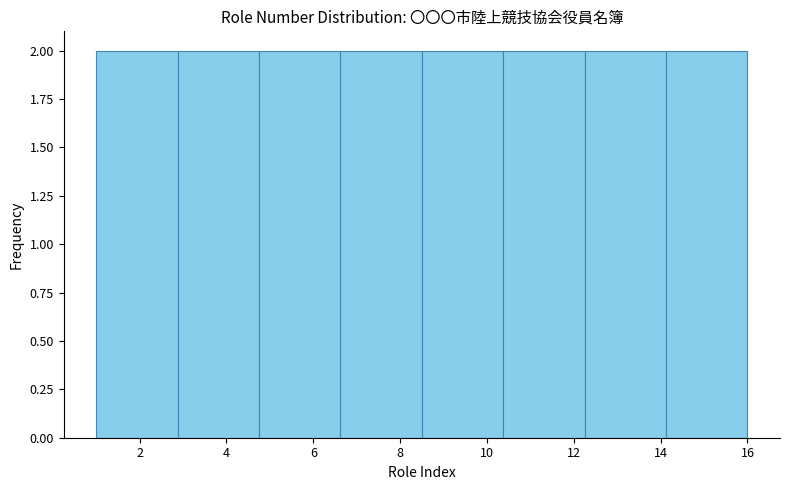

How tall is the bar that spans 8.6 to 10.4 on the x-axis? Neither the bar edges nor the heights are printed on the chart, so give them approximately, as read against the axes.

2